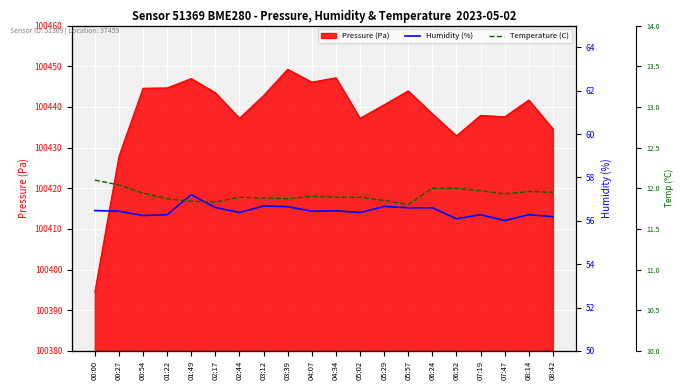

What position from the right is 02:17?

15